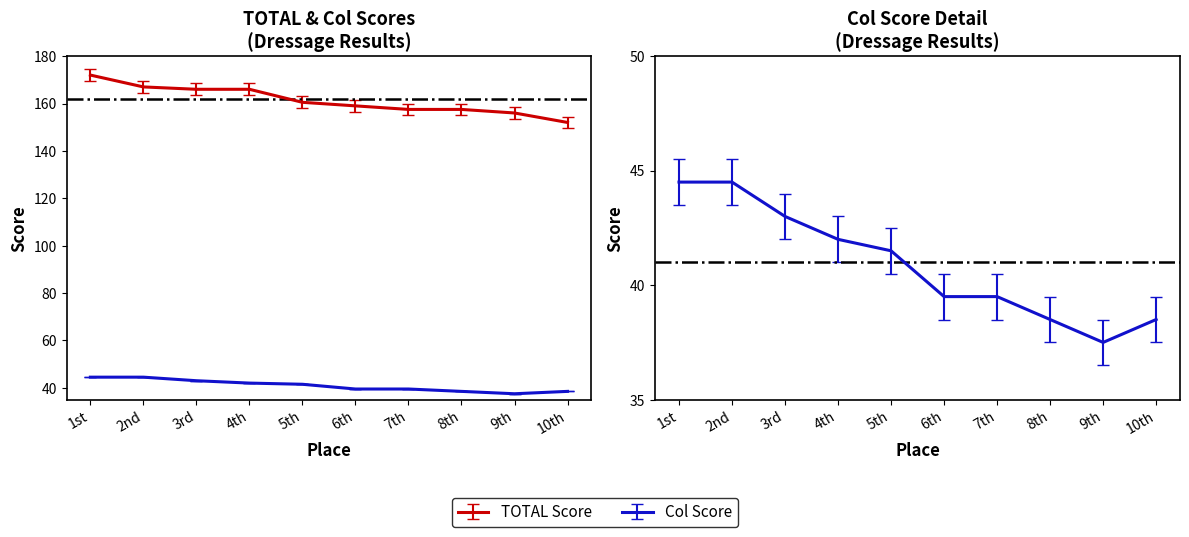

What is the sum of all Col values?

409.0